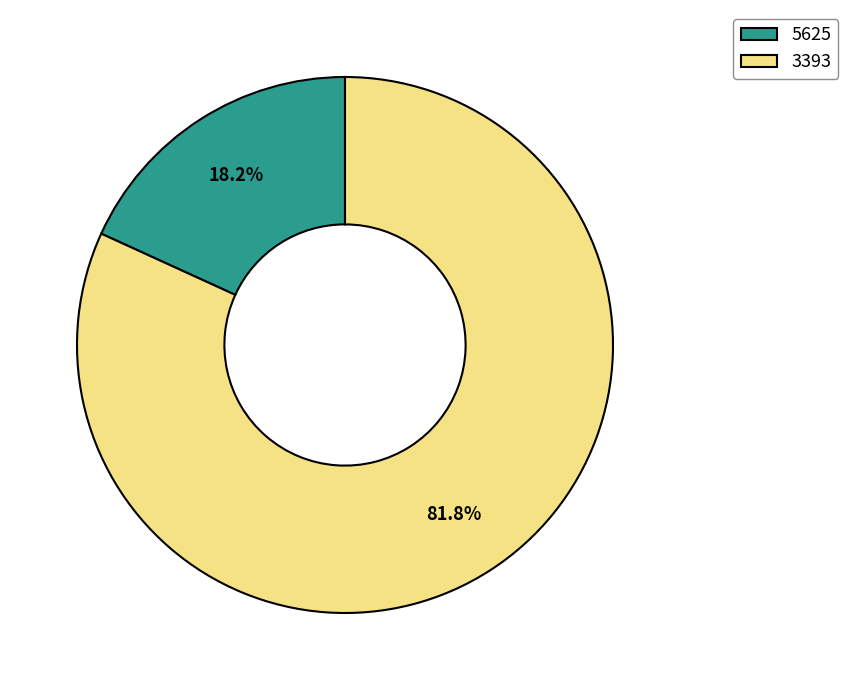

To the nearest percent, what percentage of the pie is 5625?

18%